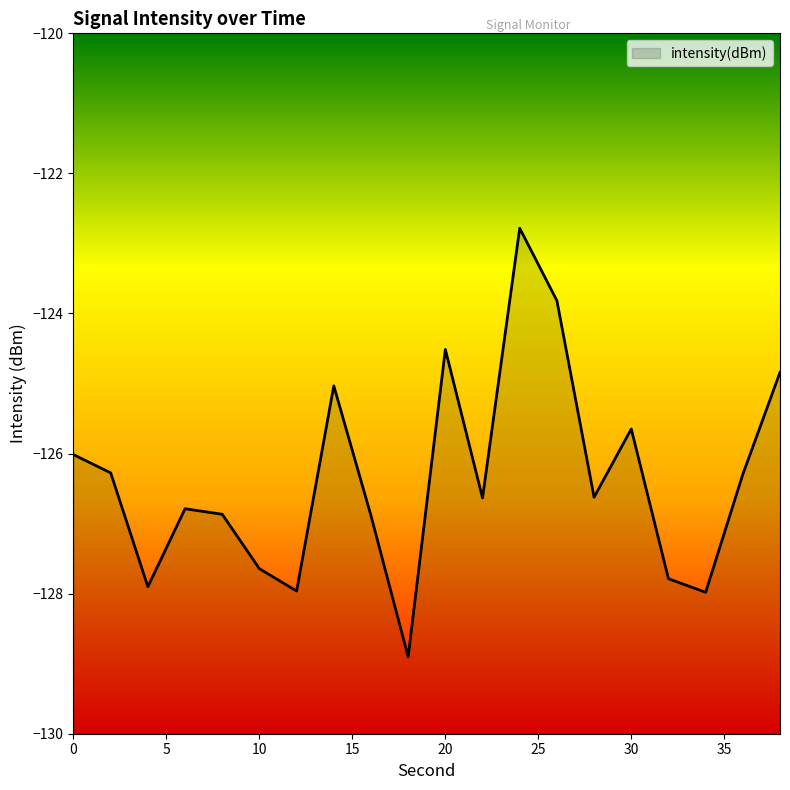

Where is the data nearest to the value -125?

14